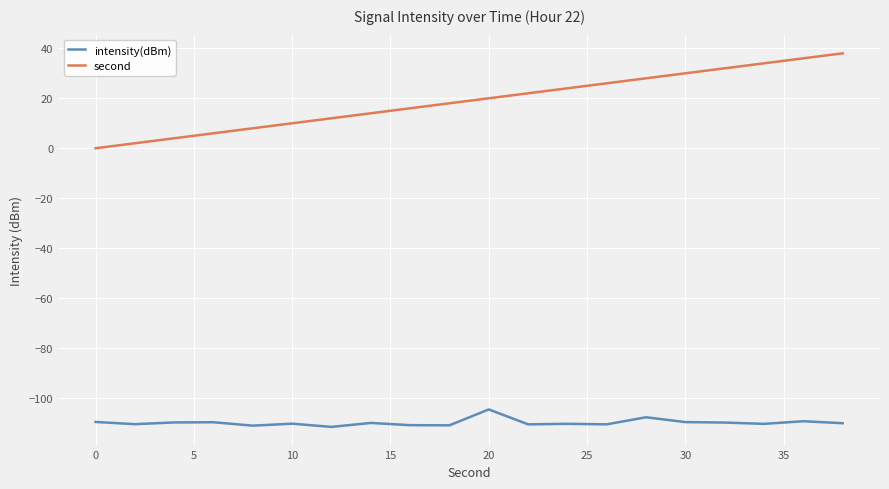

Which series has the largest total across all categories?

second